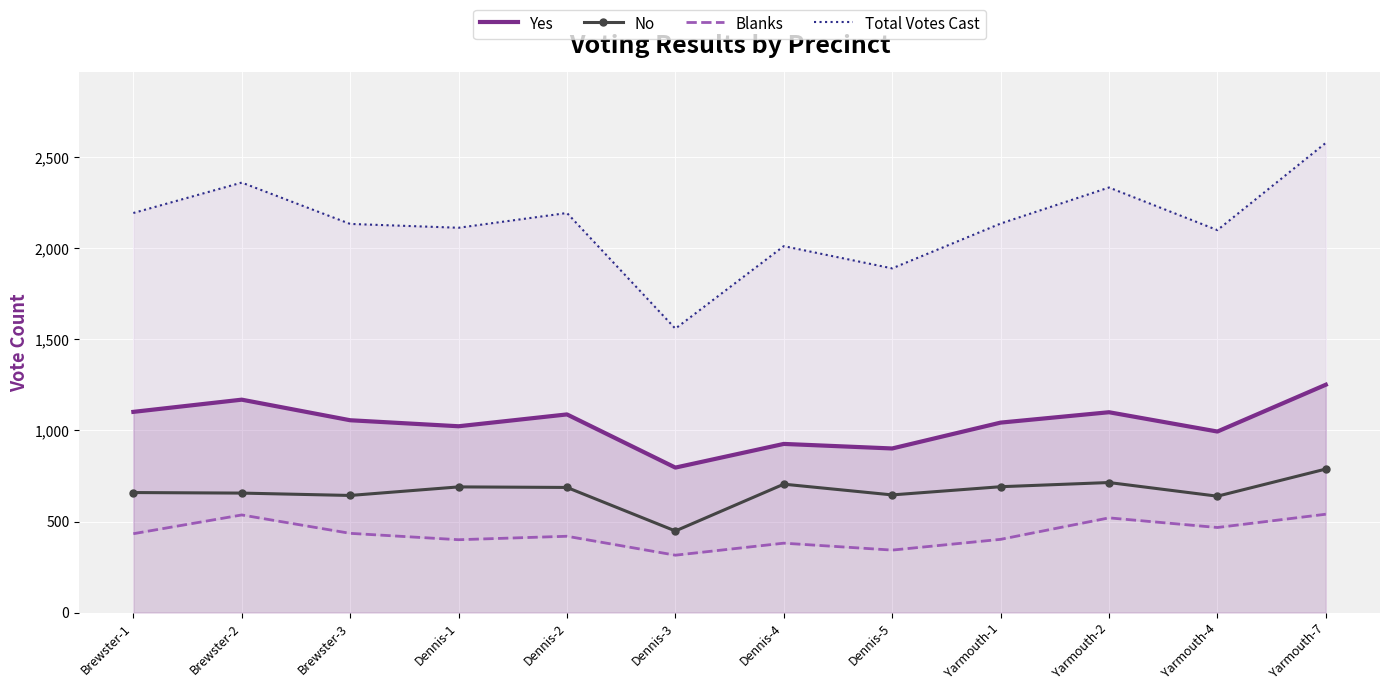

What is the label of the 5th point from the left?

Dennis-2